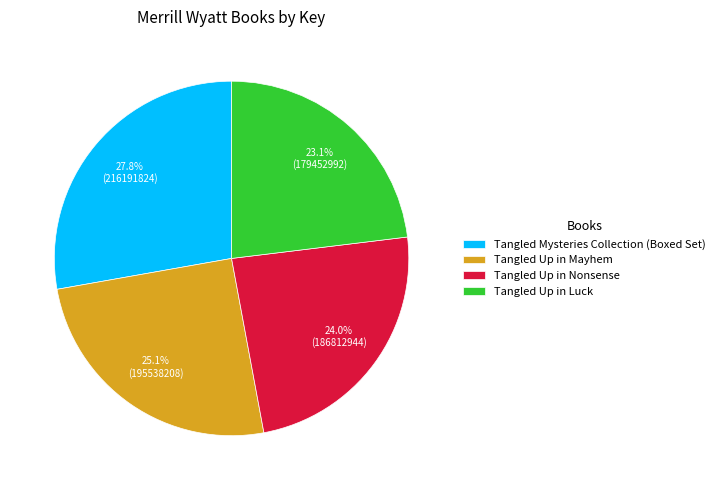

Does Tangled Up in Luck represent more than half of the total?

No